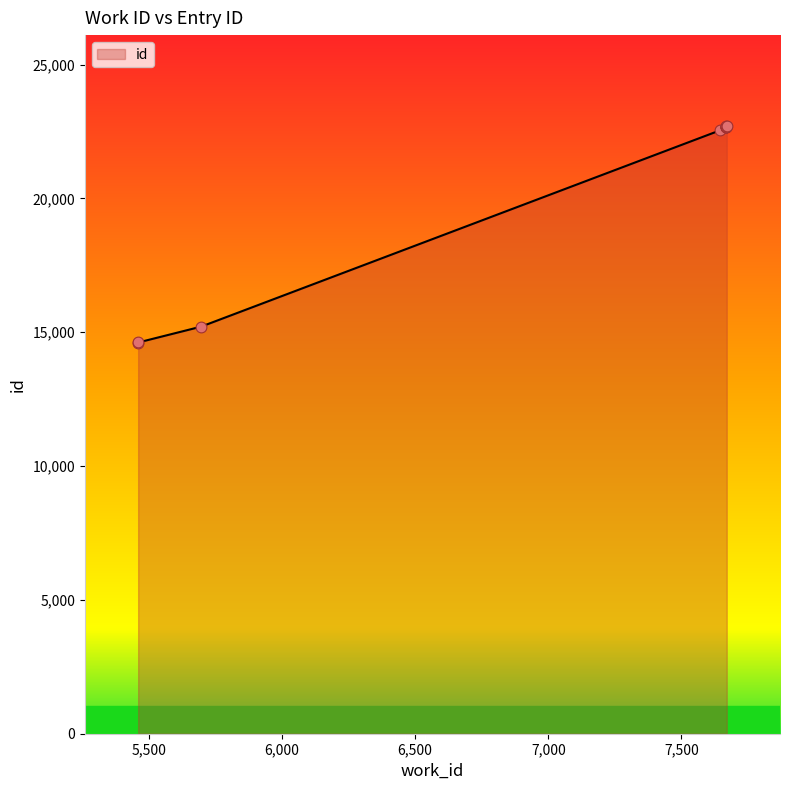

What is the ratio of the value at 7670 to the value at 7669?

1.0